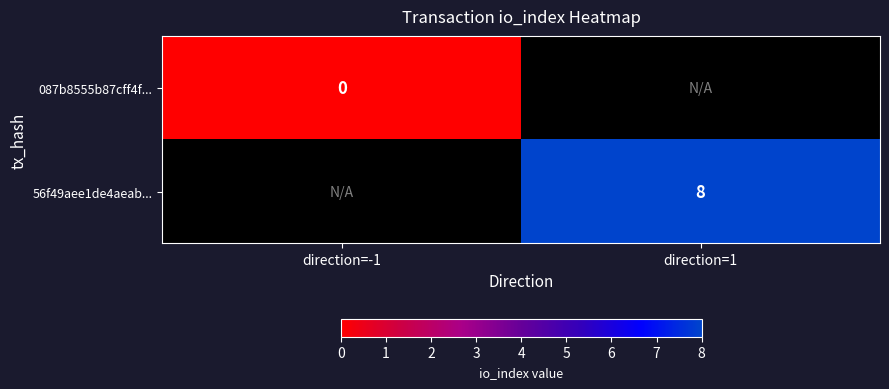

Is it true that 56f49aee1de4aeab... equals 8 at direction=1?

True